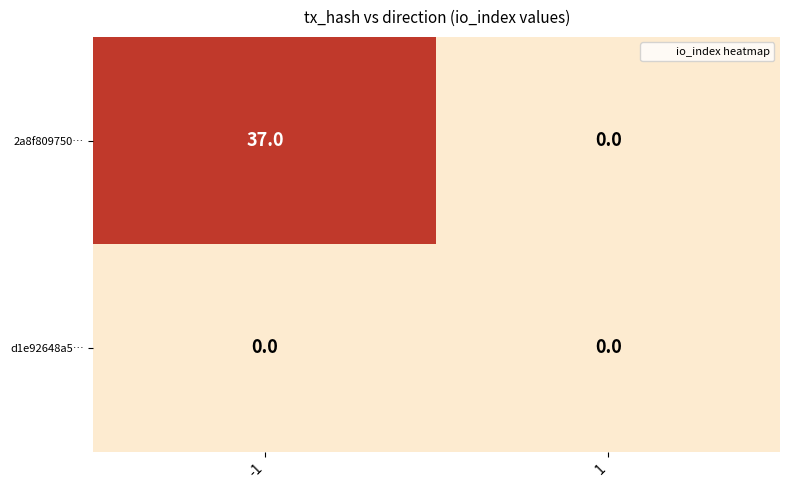

Which series has the widest spread of values?

2a8f809750…